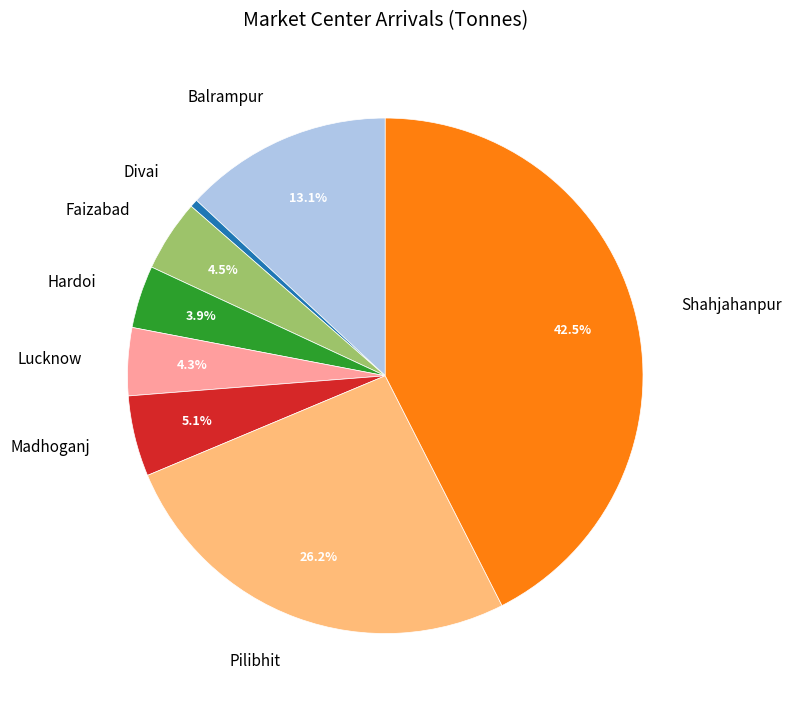

How many slices are in this pie chart?

8